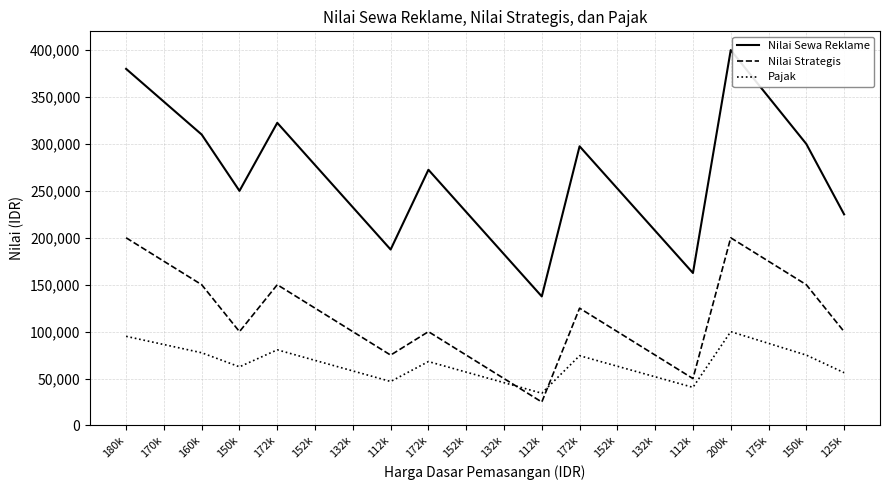

In Nilai Strategis, how many points are lower than both neighbors (excluding endpoints)?

4